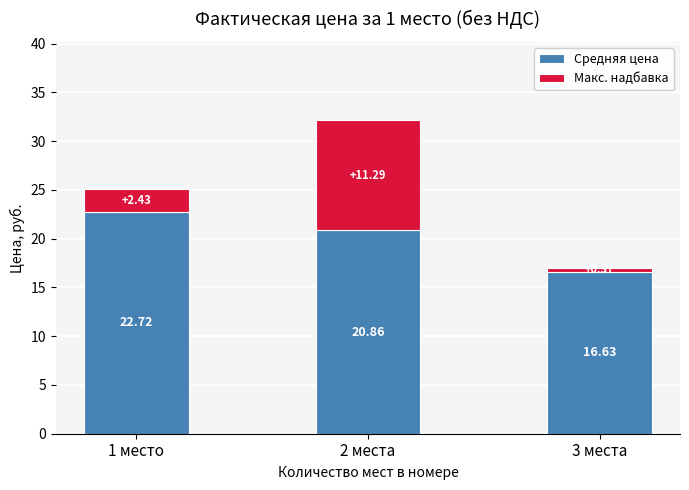

The Средняя цена series shows 6.4 at 3 места. True or false?

False